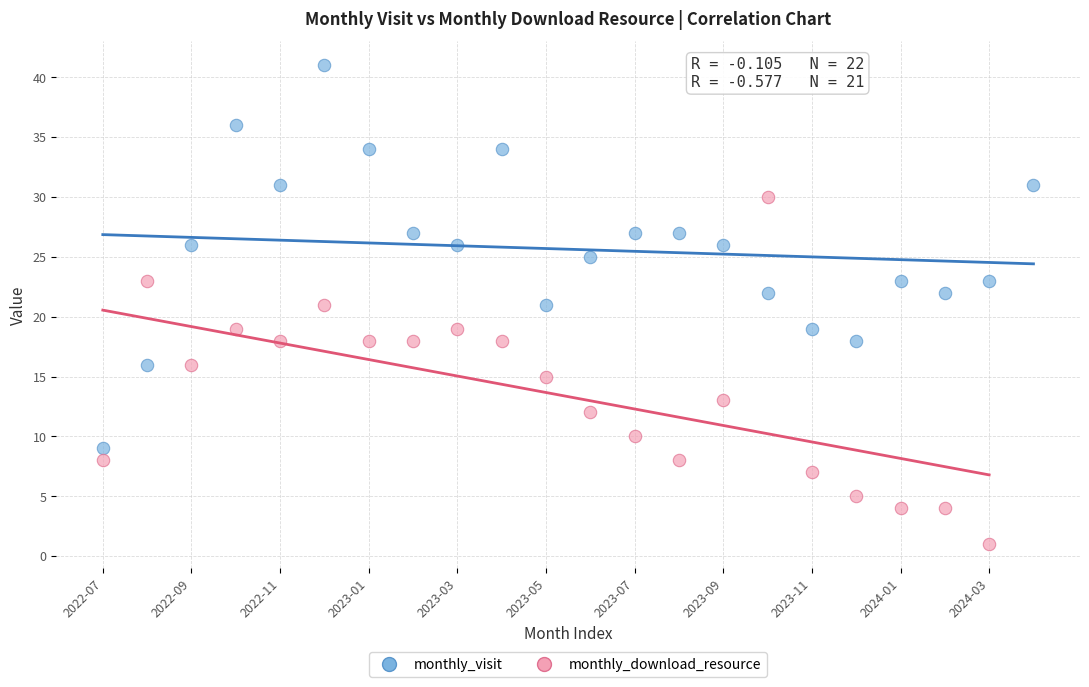

Which series reaches the maximum Y coordinate?

monthly_visit